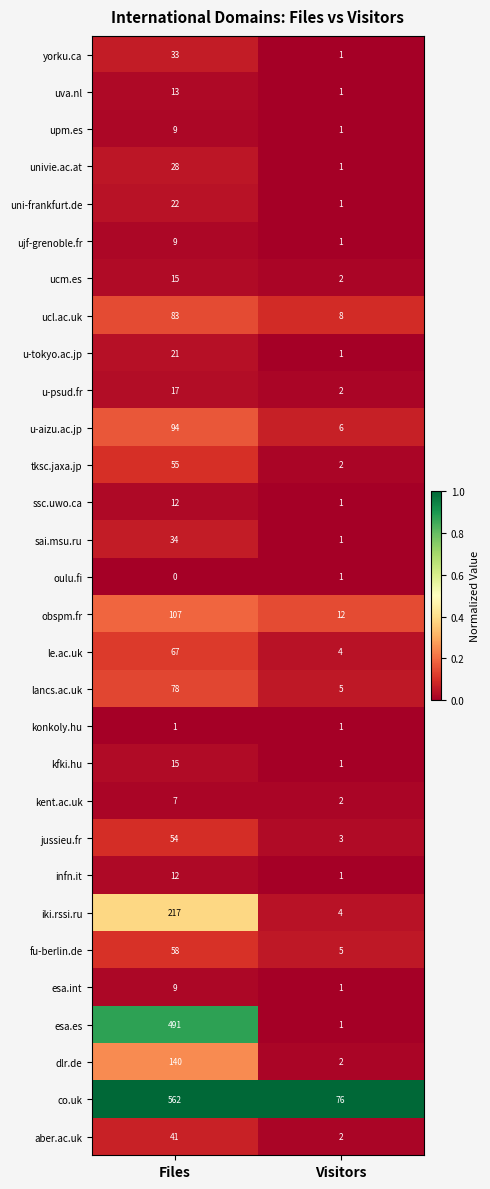

What is the total value across all series at Files?

2304